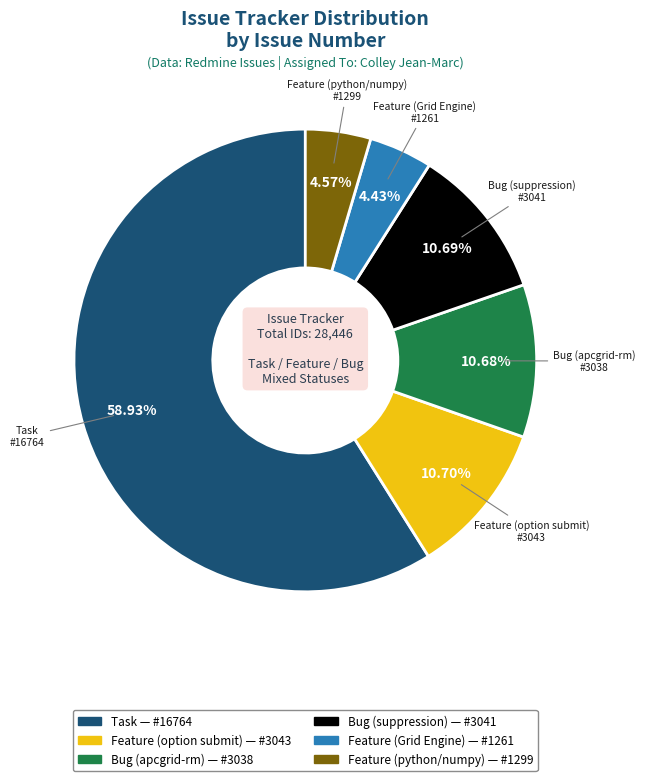

True or false: Task accounts for 59% of the total.

True